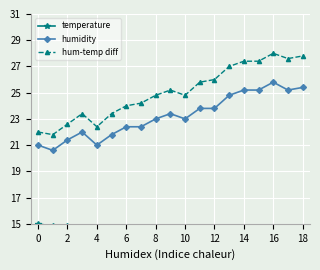

Rank the series by their average value, from highest to lowest.

hum-temp diff, humidity, temperature